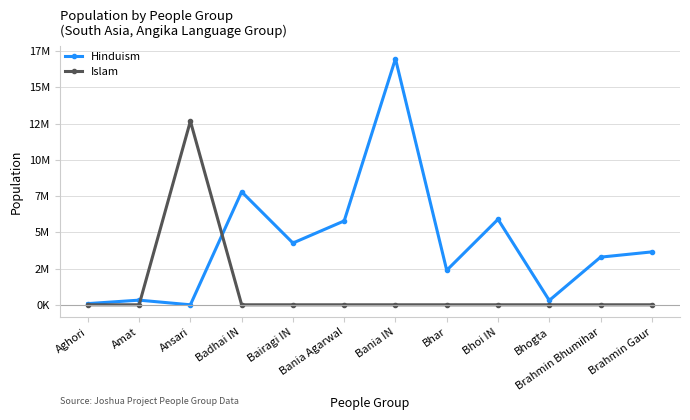

True or false: Hinduism and Islam intersect in this chart.

True